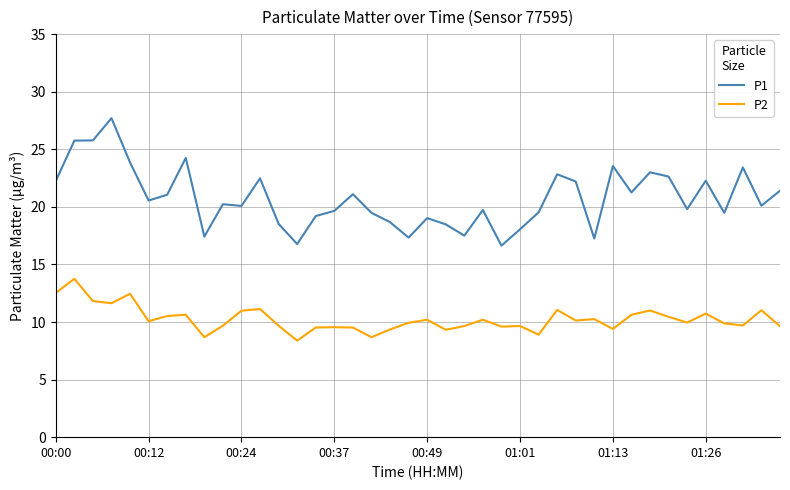

What is the average value of the P2 series?

10.2